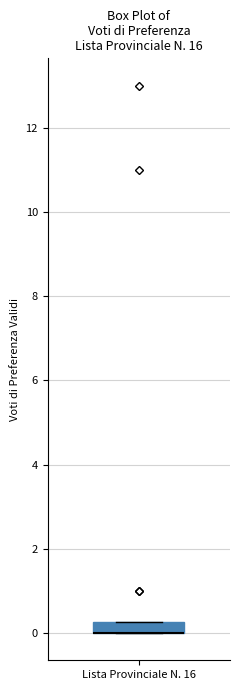

Where is the lower edge of the box for Lista Provinciale N. 16 on the y-axis? The values are not printed on the chart, so give them approximately, as read against the axis.

0.0